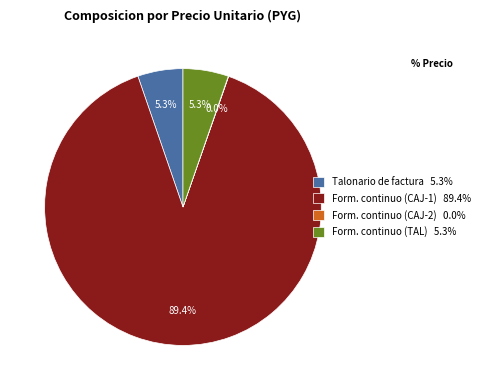

Approximately how many times larger is the value at Form. continuo (CAJ-1) 89.4% compared to Talonario de factura 5.3%?

16.9